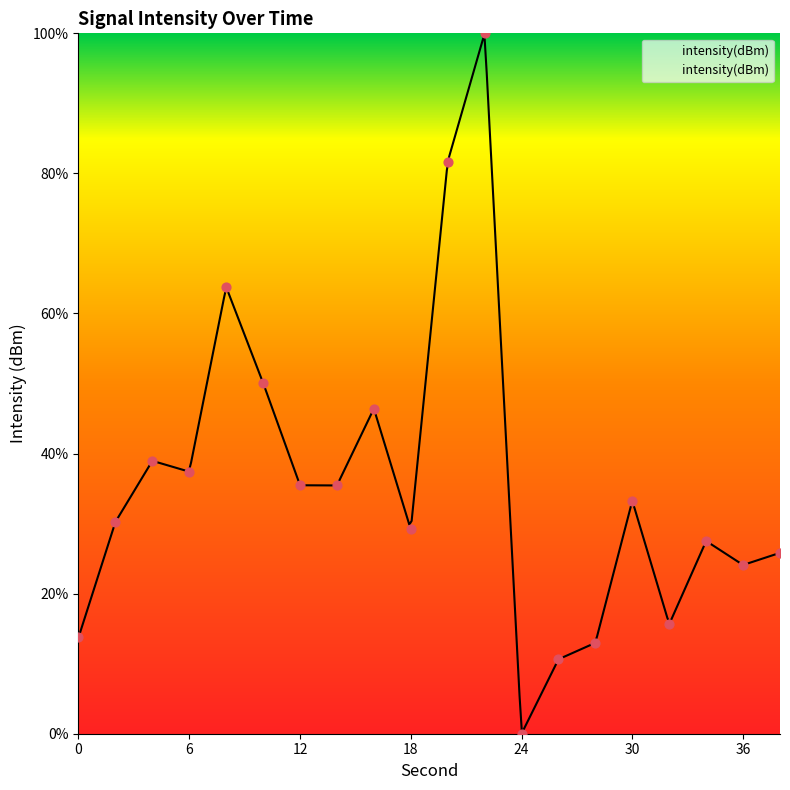

What is the change in value from 12 to 32?

-19.8